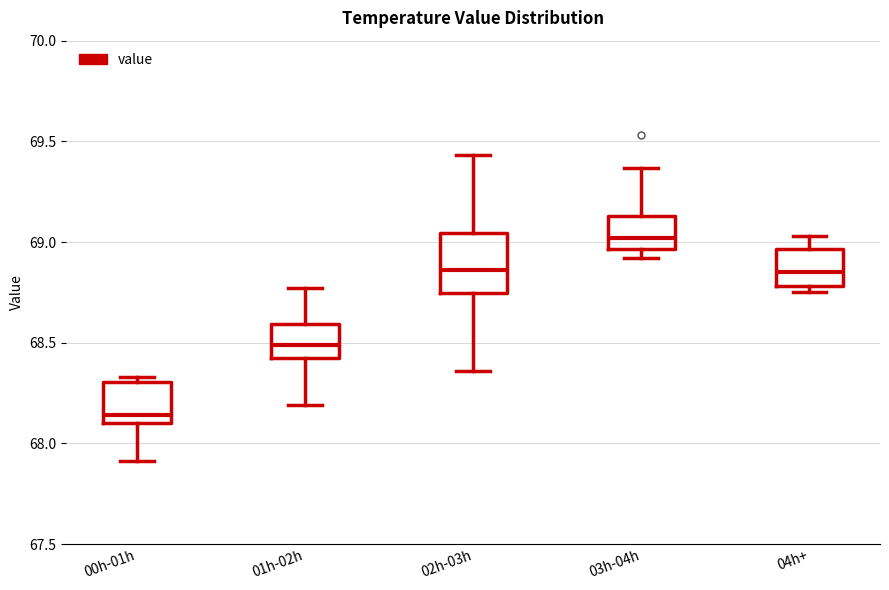

Which box has the highest median line?

03h-04h